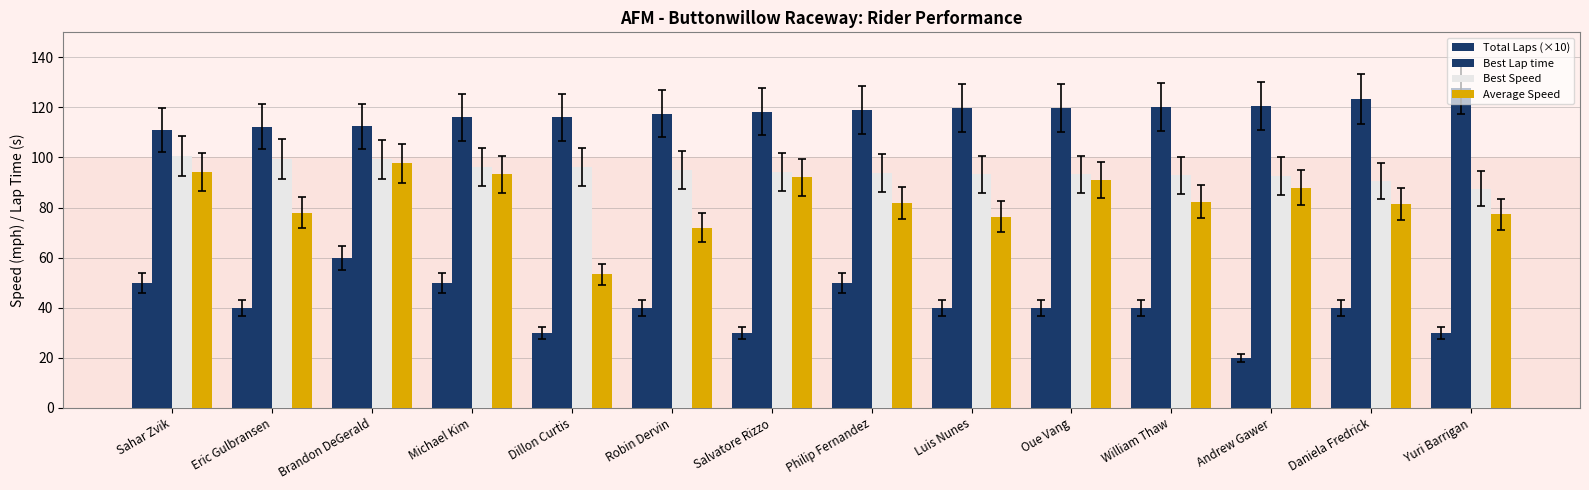

How many values in the Best Lap time series exceed 119?

7